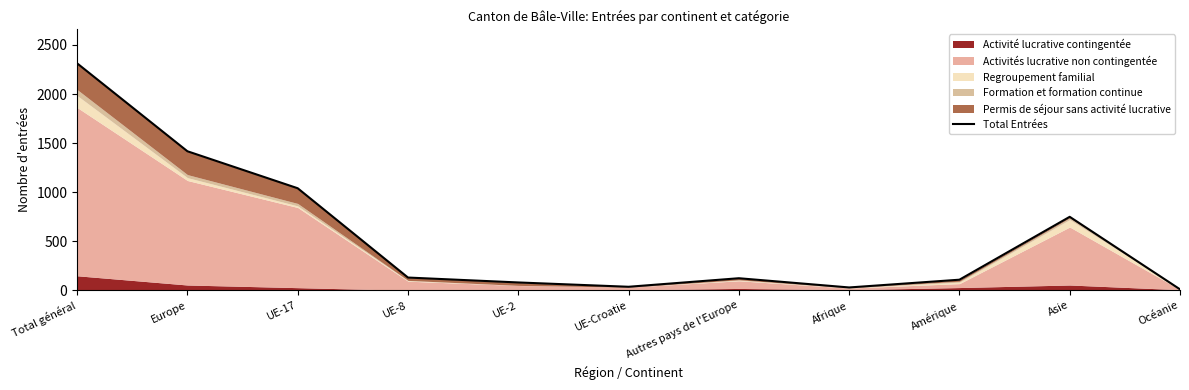

What is the difference between the values at Total général and Autres pays de l'Europe?

2190